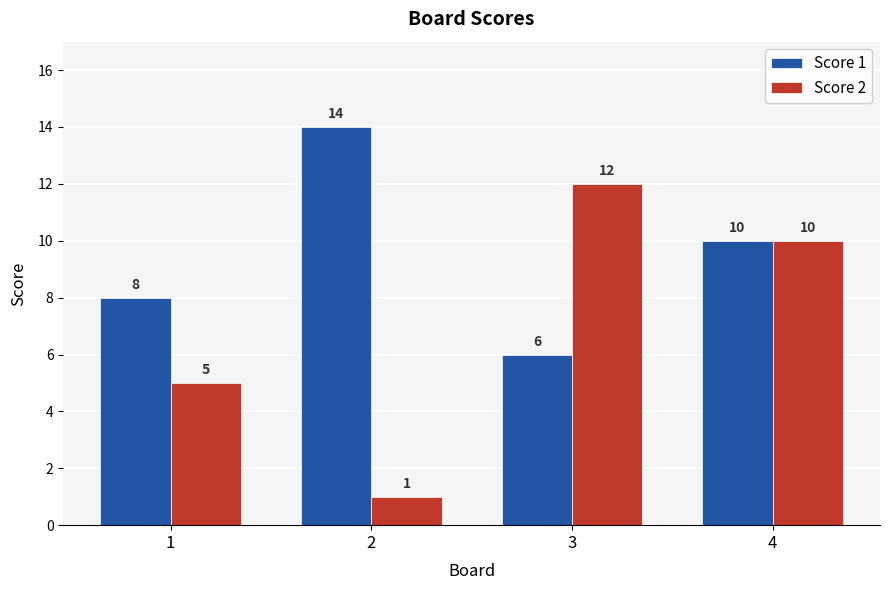

Reading left to right, list all the values displayed in this chart.

Score 1: 8	14	6	10
Score 2: 5	1	12	10